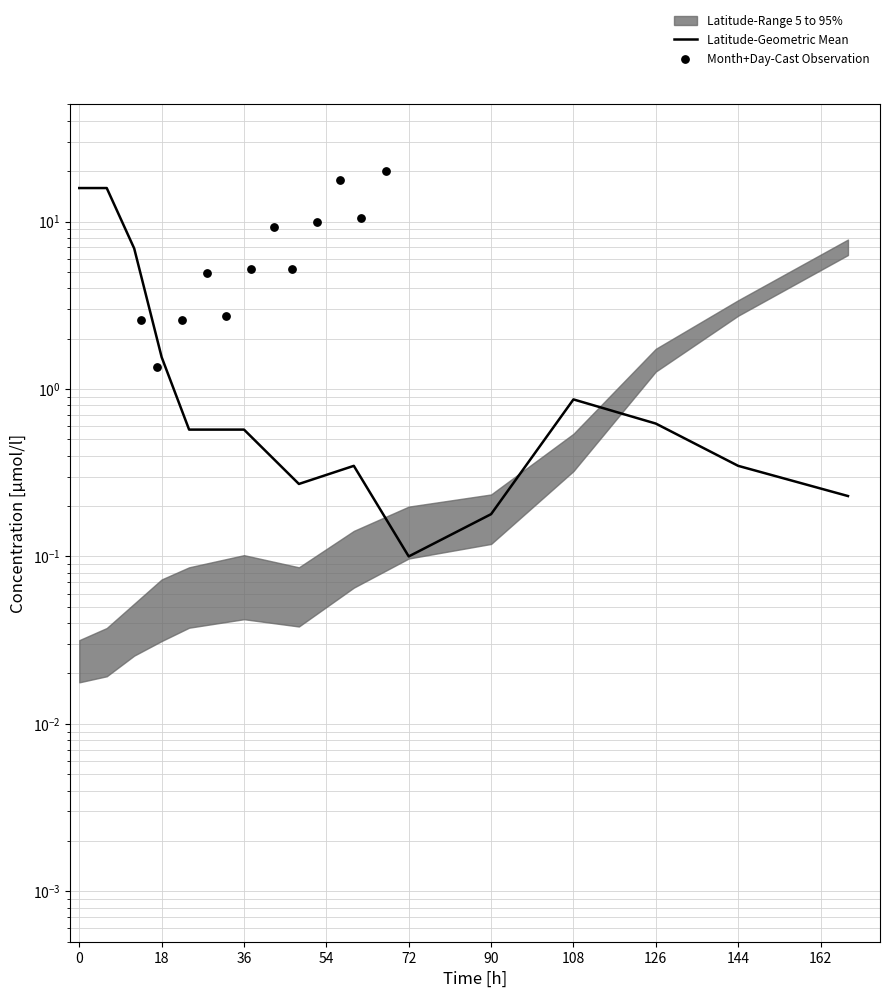

Is the value of Latitude-Geometric Mean at 144 greater than the value of Month+Day-Cast Observation at 11?

No